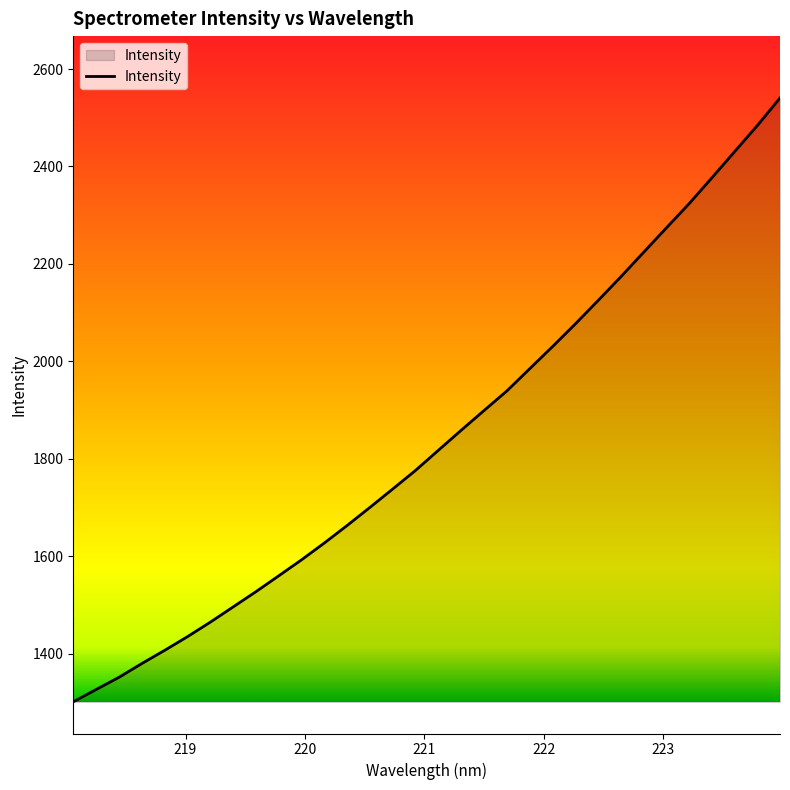

What is the smallest value displayed?

1300.8